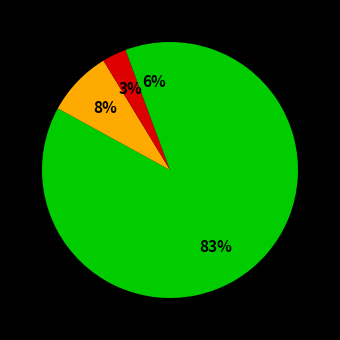

How many slices are in this pie chart?

4